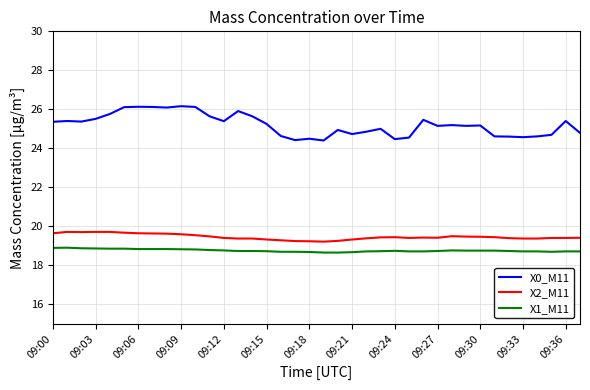

What is the difference between the maximum and minimum values in the X0_M11 series?

1.8